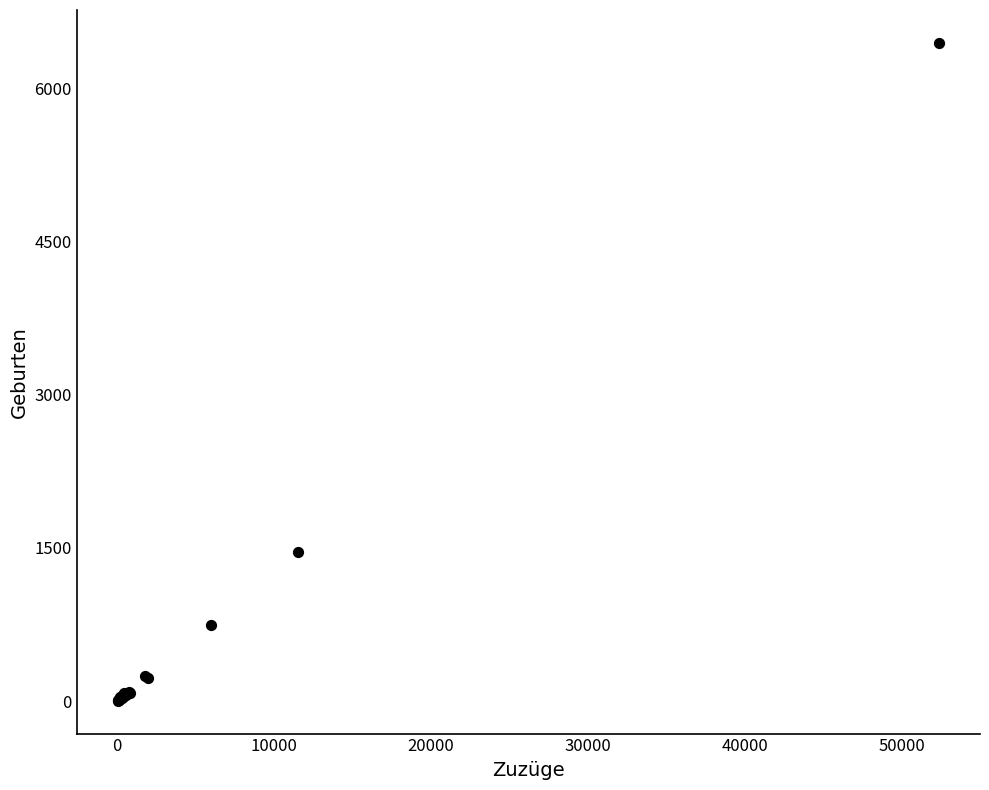

What Y value in the scatter plot is closest to 3223?

1459